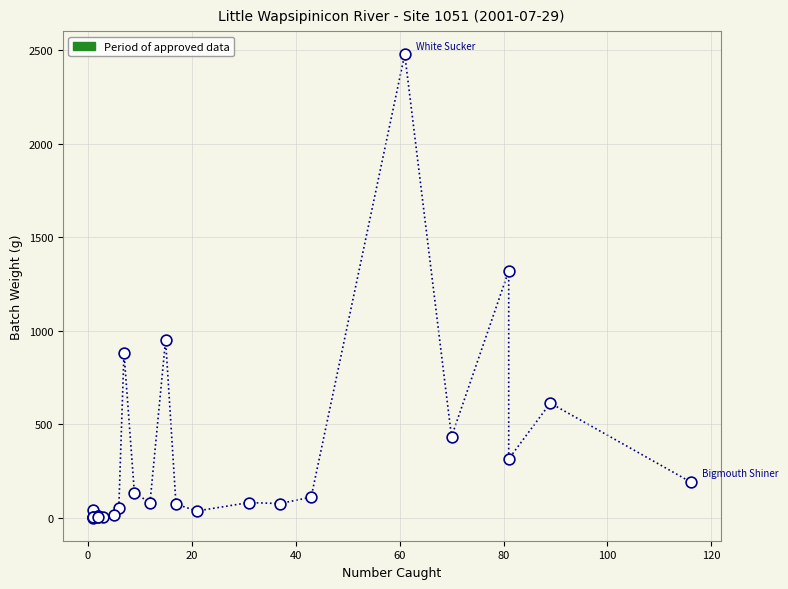

What Y value in the scatter plot is closest to 1239?

1320